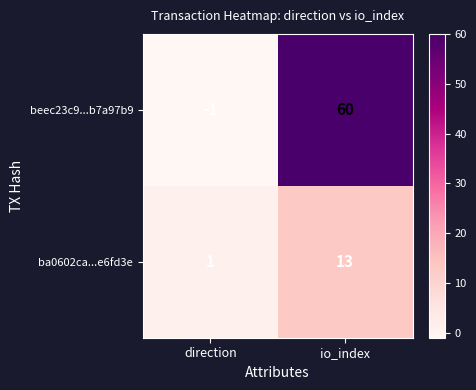

Which series has the widest spread of values?

beec23c9...b7a97b9